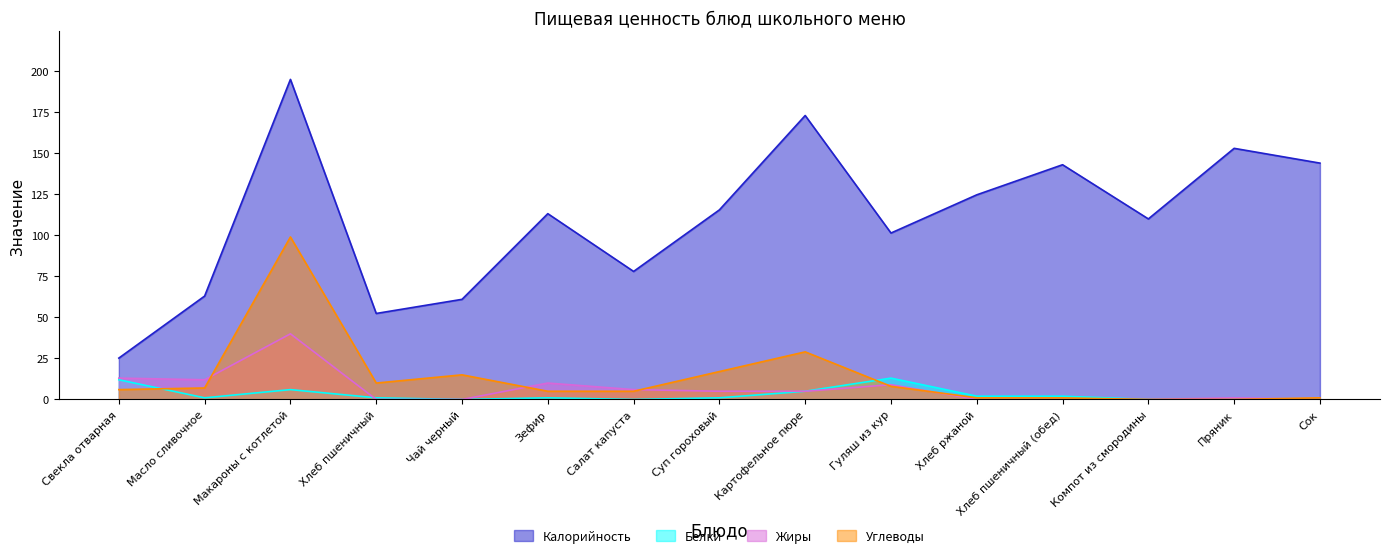

What is the highest value of the Калорийность series?

195.0